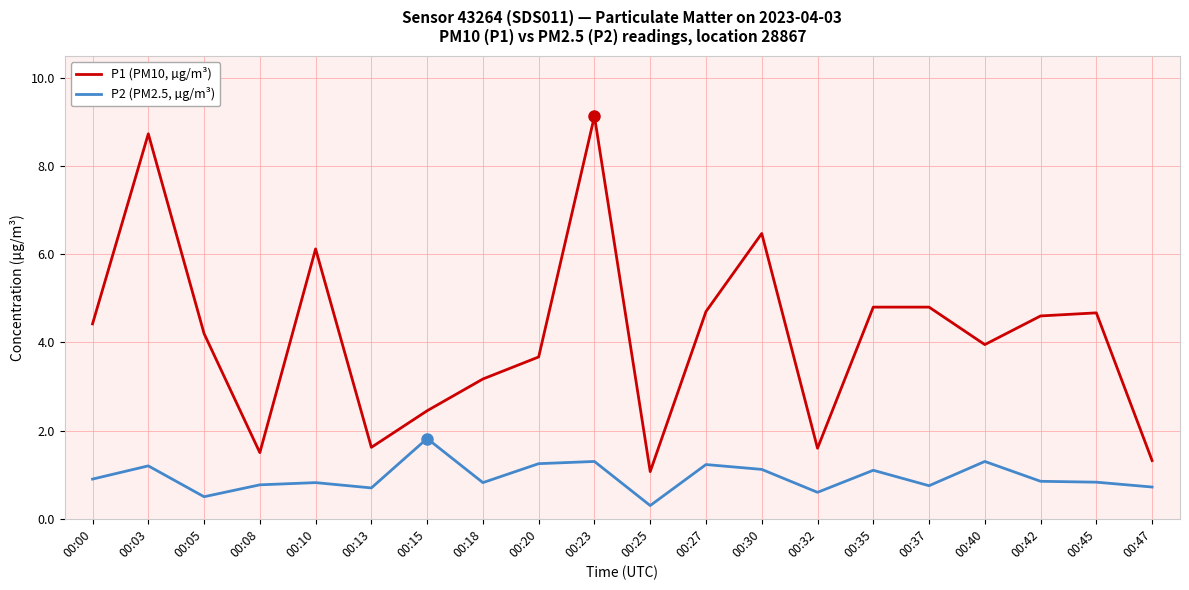

Is the value of P2 (PM2.5, µg/m³) at 00:10 greater than the value of P1 (PM10, µg/m³) at 00:40?

No